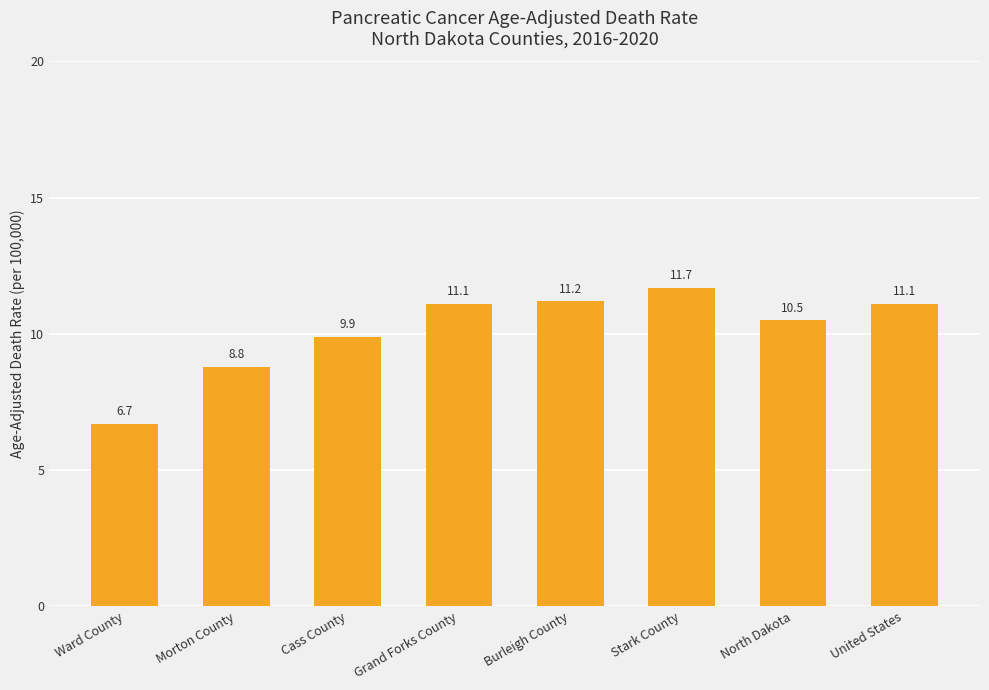

What is the difference between the values at North Dakota and United States?

0.6